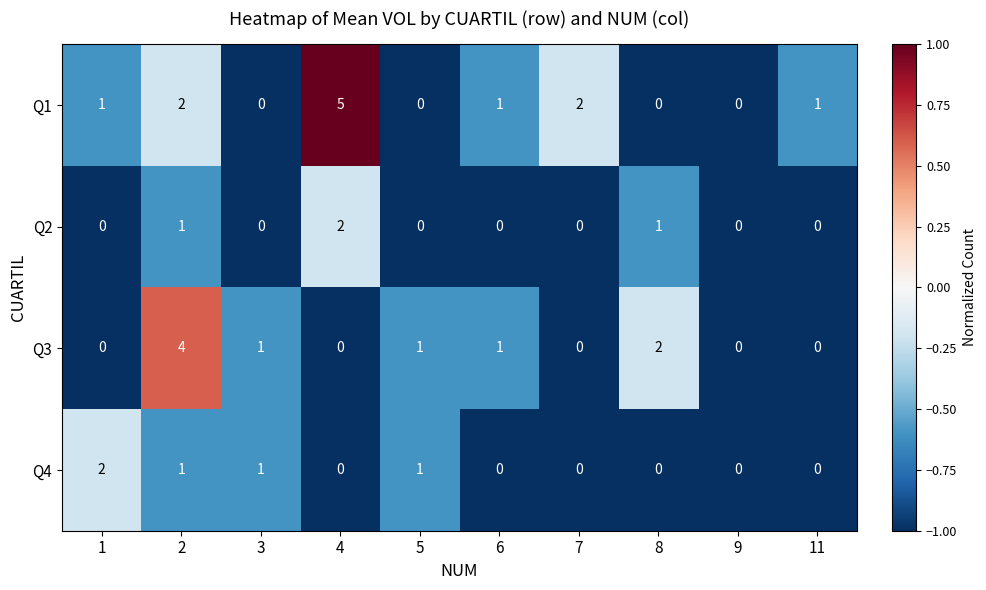

How many values in the Q3 series are below 1?

5